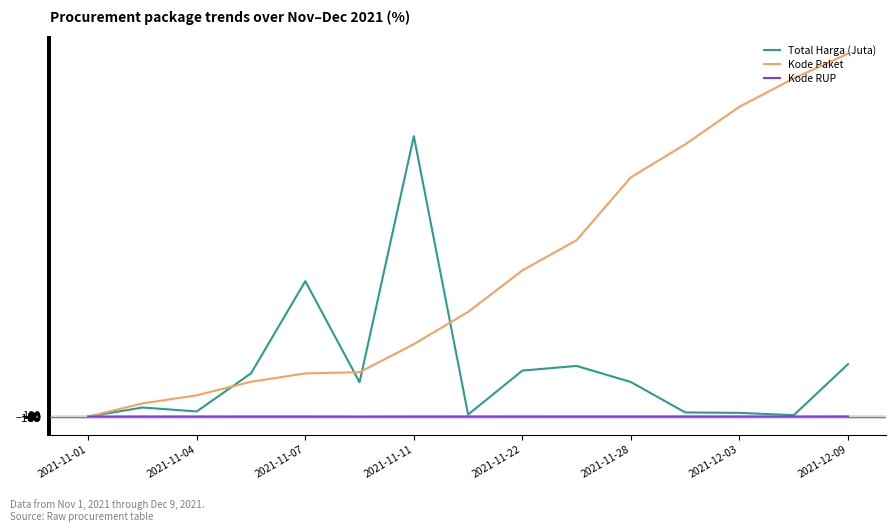

Which series has the largest range (max minus min)?

Kode Paket